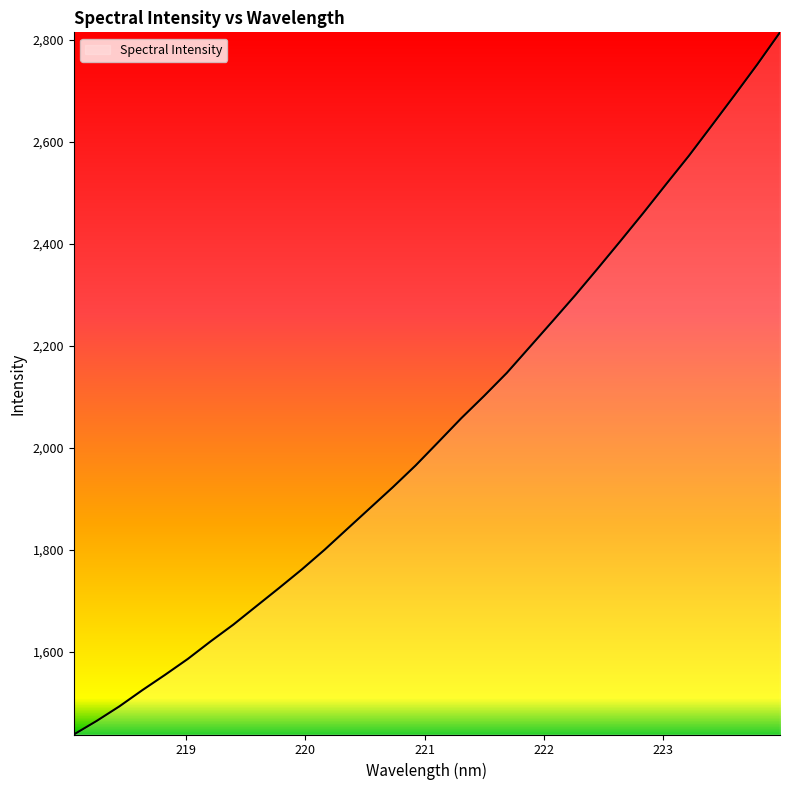

What is the greatest value displayed?

2815.0